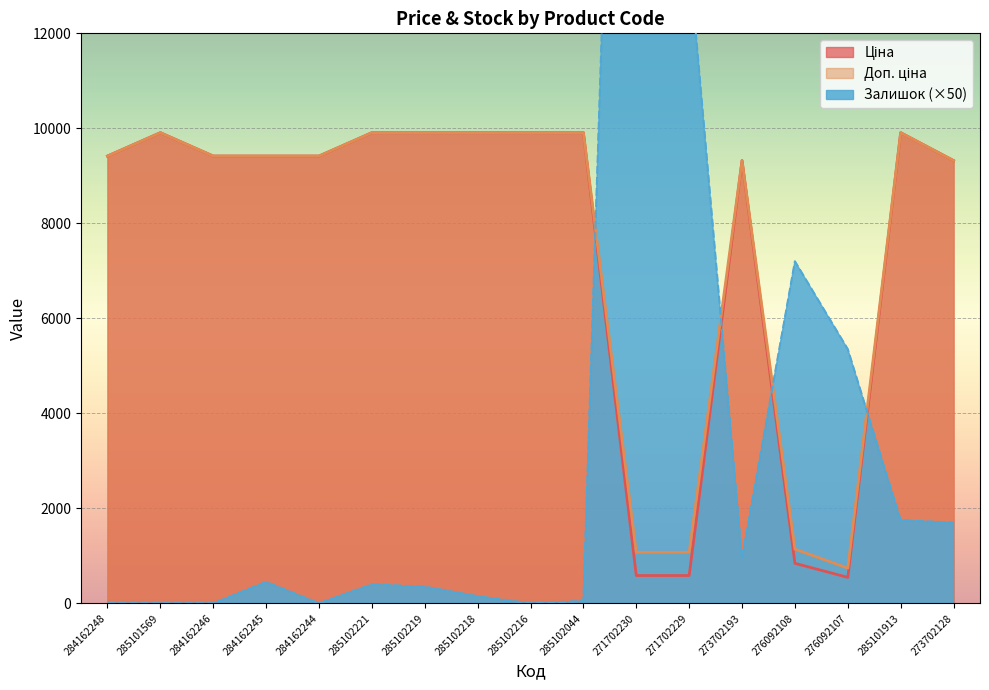

At which category does the chart reach its minimum across all series?

284162248